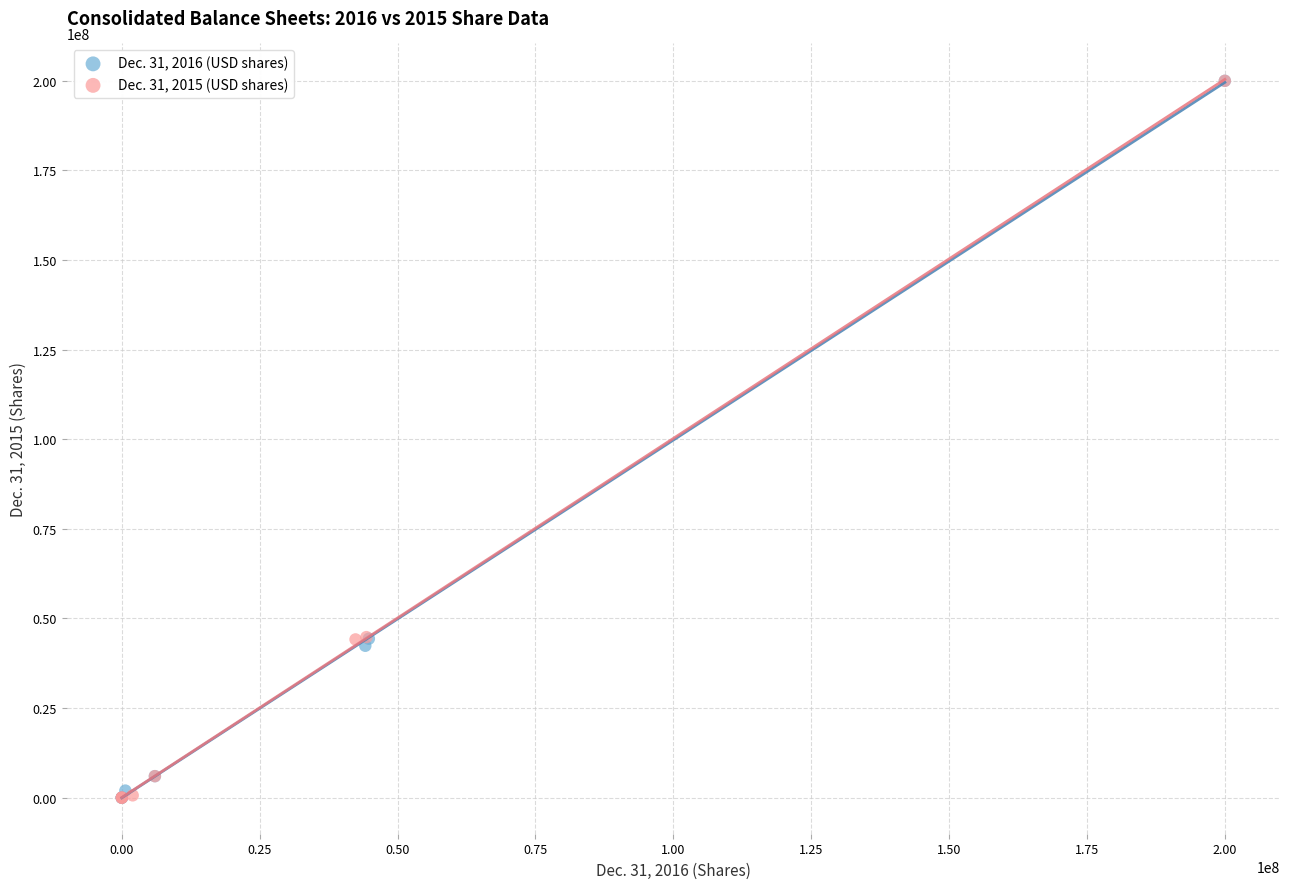

What are all the series names shown in the legend?

Dec. 31, 2016 (USD shares), Dec. 31, 2015 (USD shares)